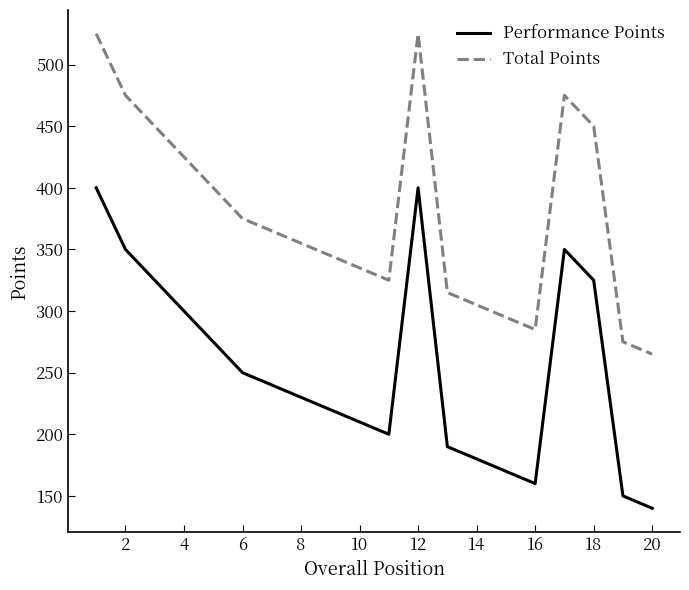

True or false: Total Points and Performance Points intersect in this chart.

False